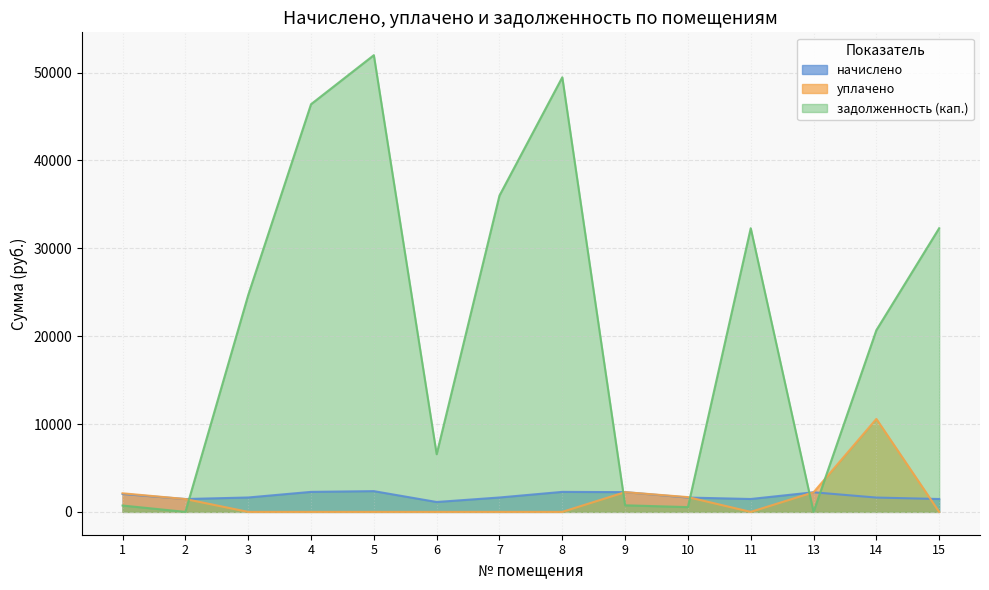

True or false: задолженность (кап.) has more than 0 points higher than both neighbors.

True